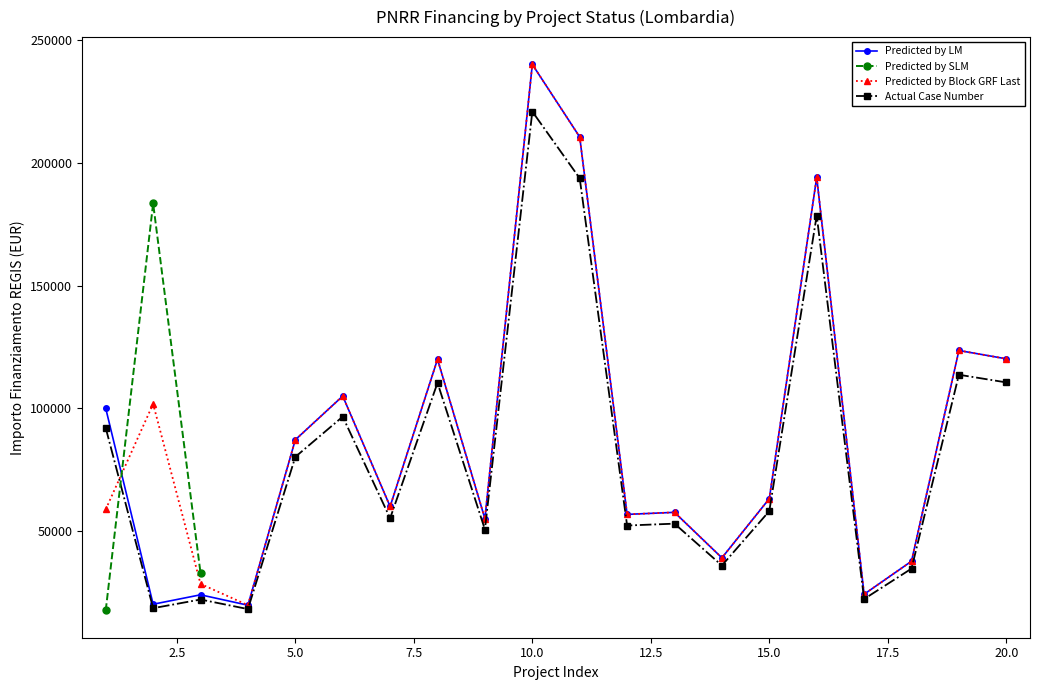

Is it true that Predicted by Block GRF Last equals 39014.1 at 15.0?

False